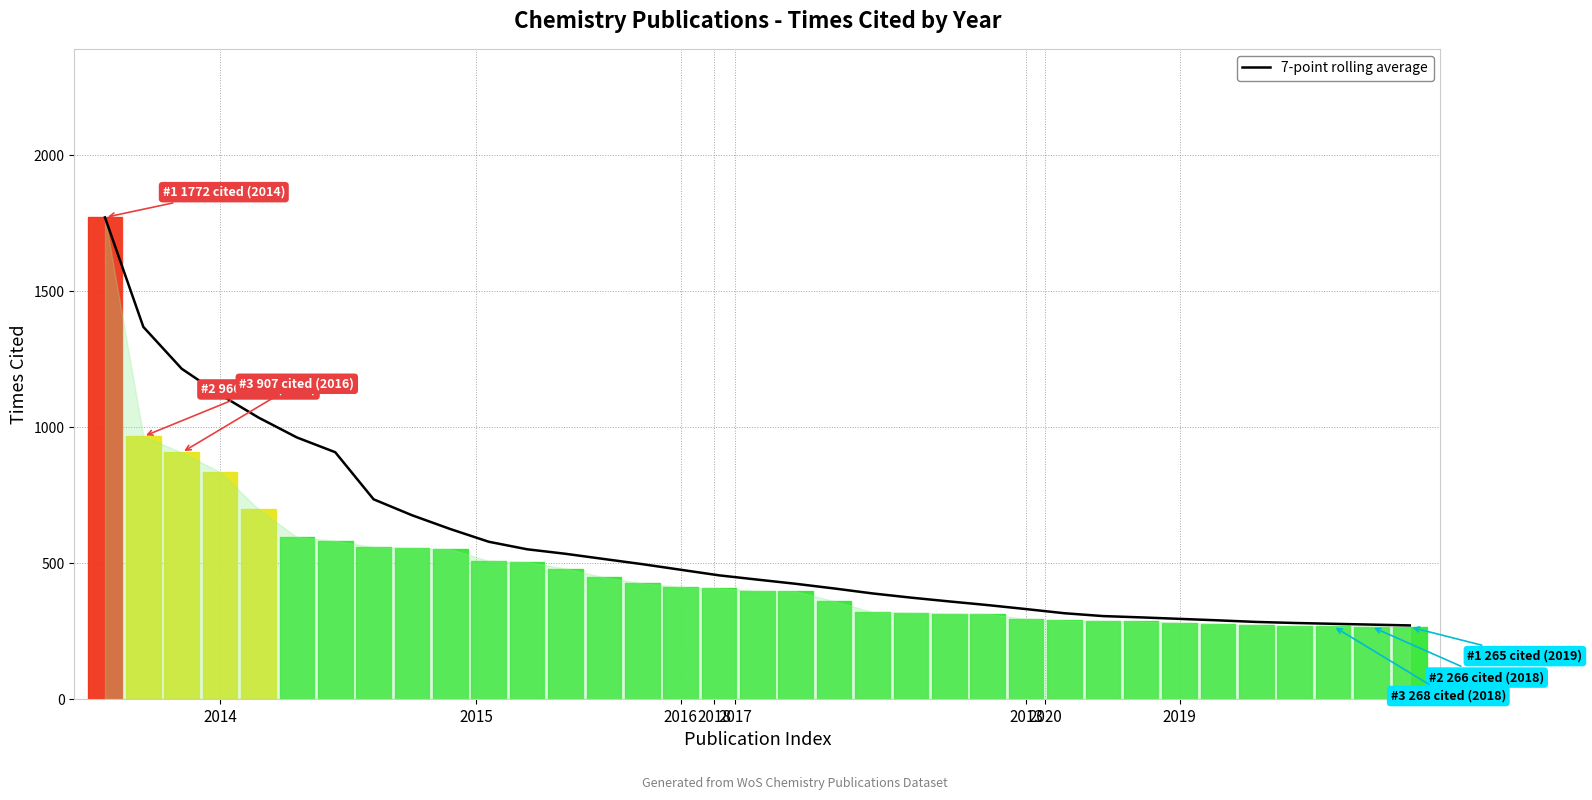

True or false: the data shows 496.1 at 14.

True